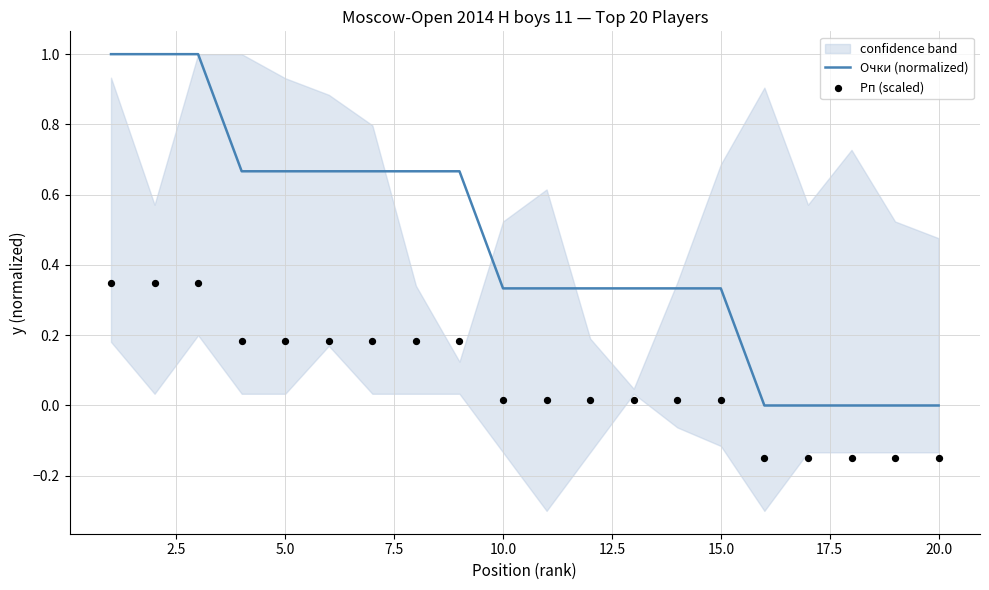

Which series reaches the maximum Y coordinate?

Очки (normalized)